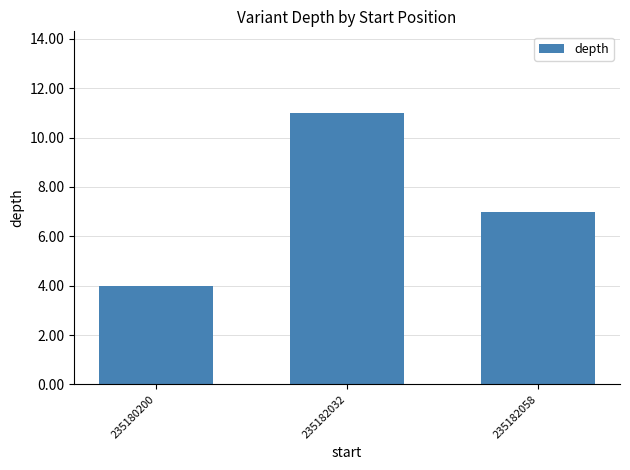

Reading left to right, what are all the values shown in this chart?

235180200=4	235182032=11	235182058=7